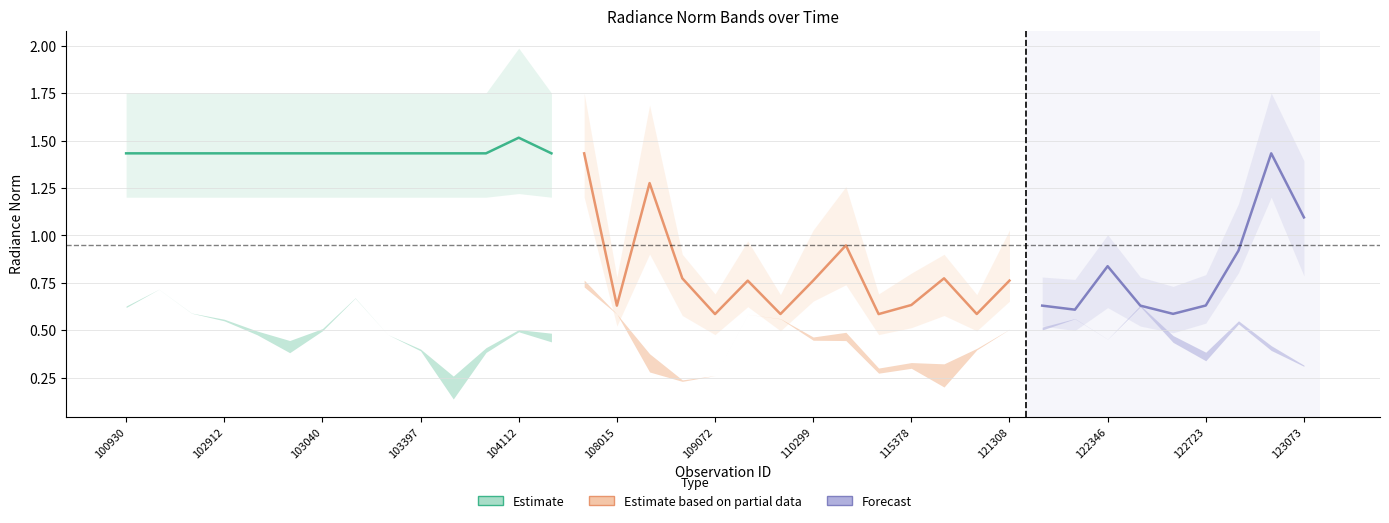

At which category is the sum across all series the highest?

104236